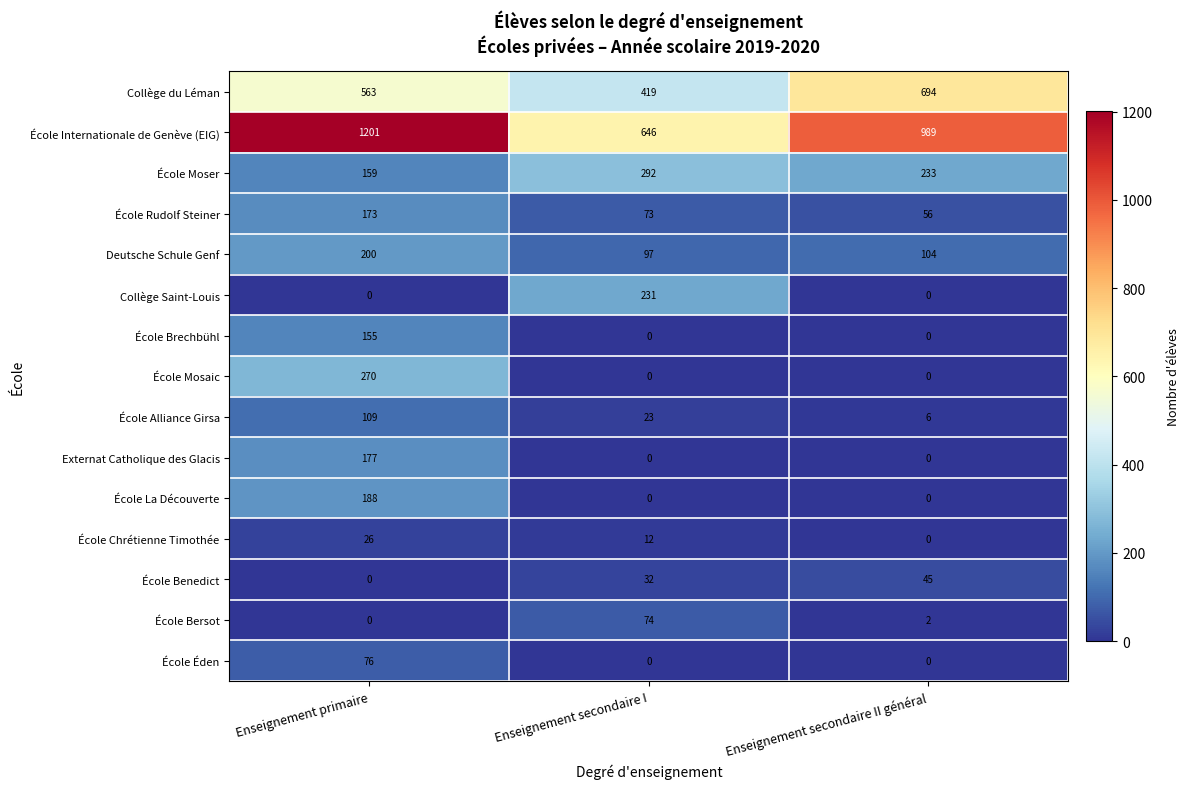

What is the approximate value of École Alliance Girsa at Enseignement primaire, to the nearest 10?

110